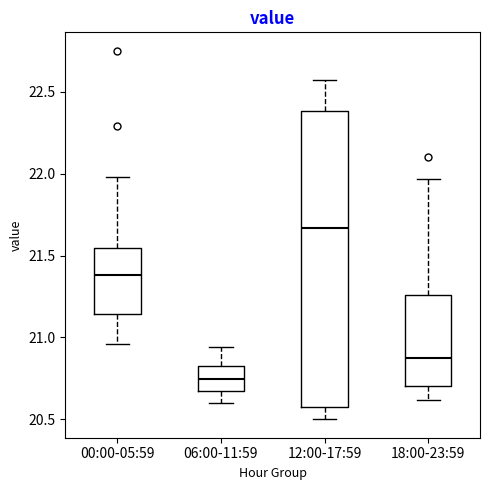

Which box's median line is the lowest?

06:00-11:59